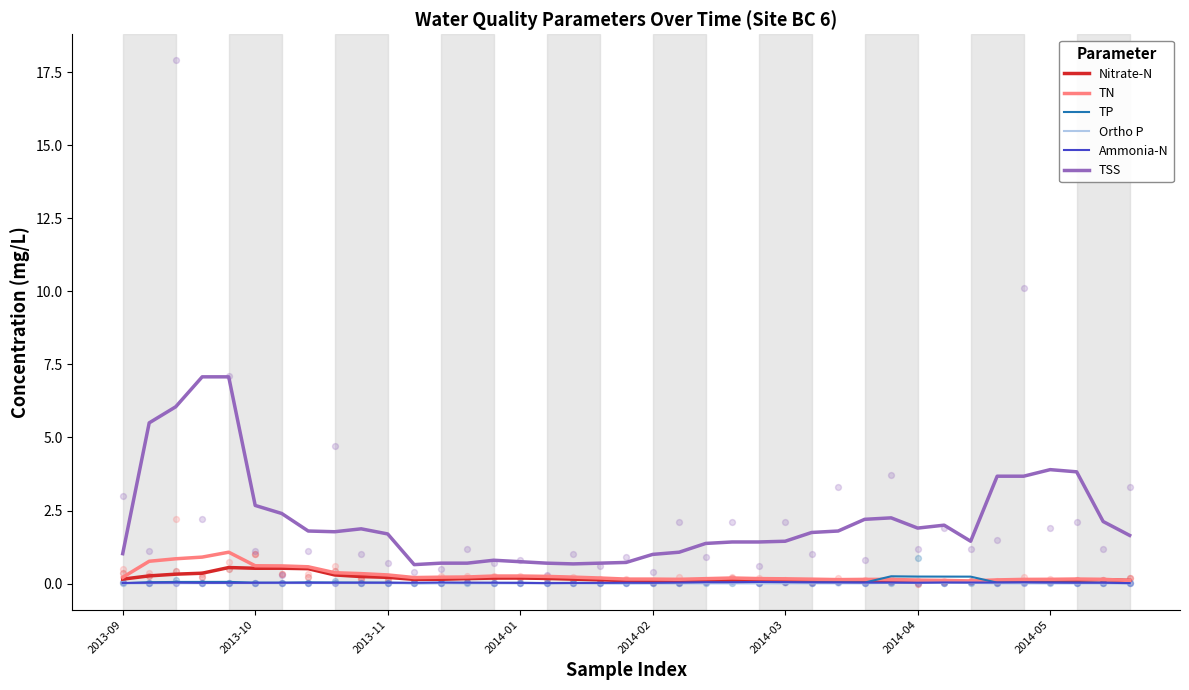

Which series has the largest total across all categories?

TSS